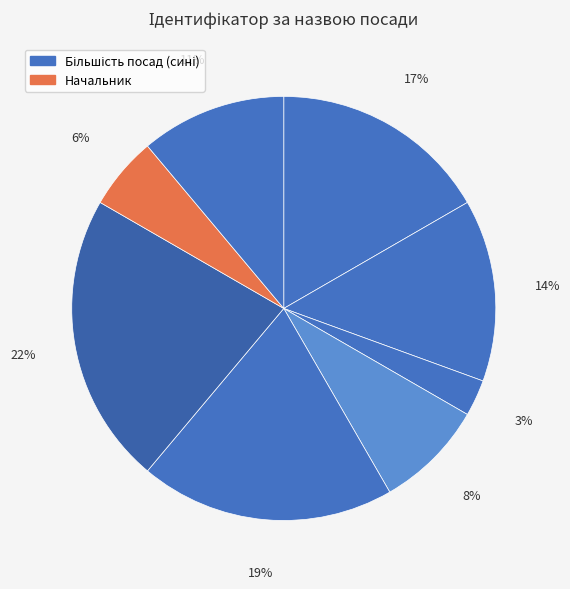

How many segments does this pie chart have?

8